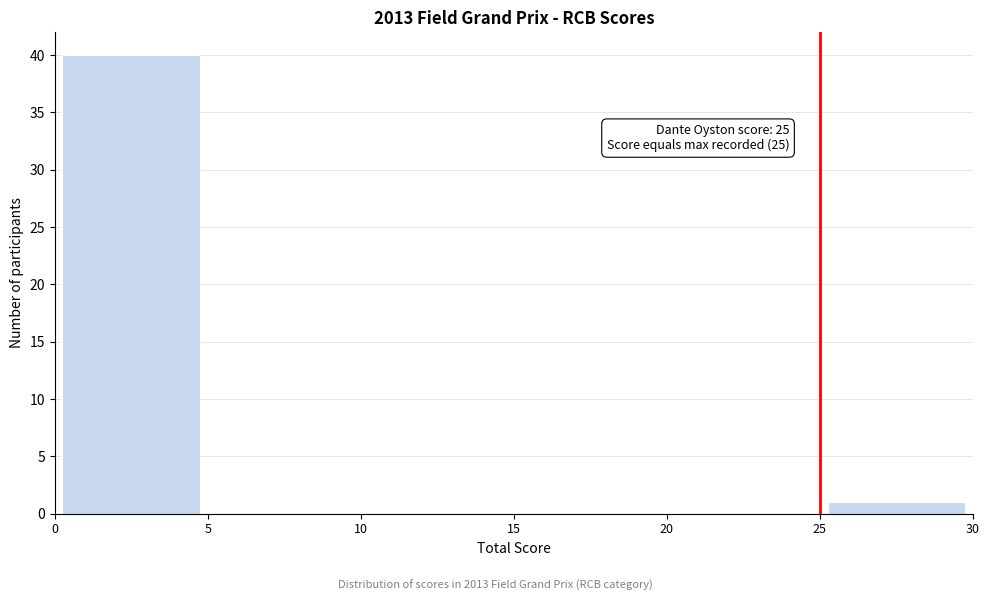

Which range on the x-axis has the tallest bar?

0 to 5